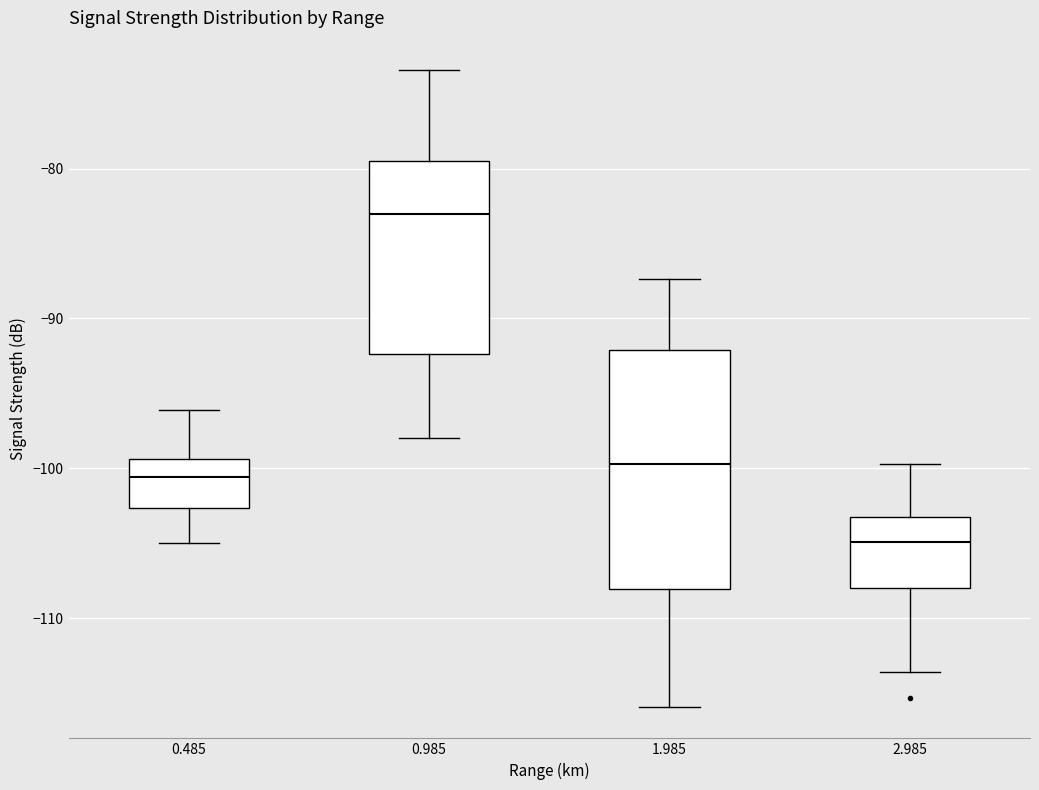

Reading left to right, read every box against the y-axis: the position of its median line, the range the box covers, and the ends of its whiskers. The values are not printed on the chart, so give them approximately, as read against the axis.

0.485: median -101, box -103 to -99, whiskers -105 to -96
0.985: median -83, box -92 to -79, whiskers -98 to -73
1.985: median -100, box -108 to -92, whiskers -116 to -87
2.985: median -105, box -108 to -103, whiskers -114 to -100